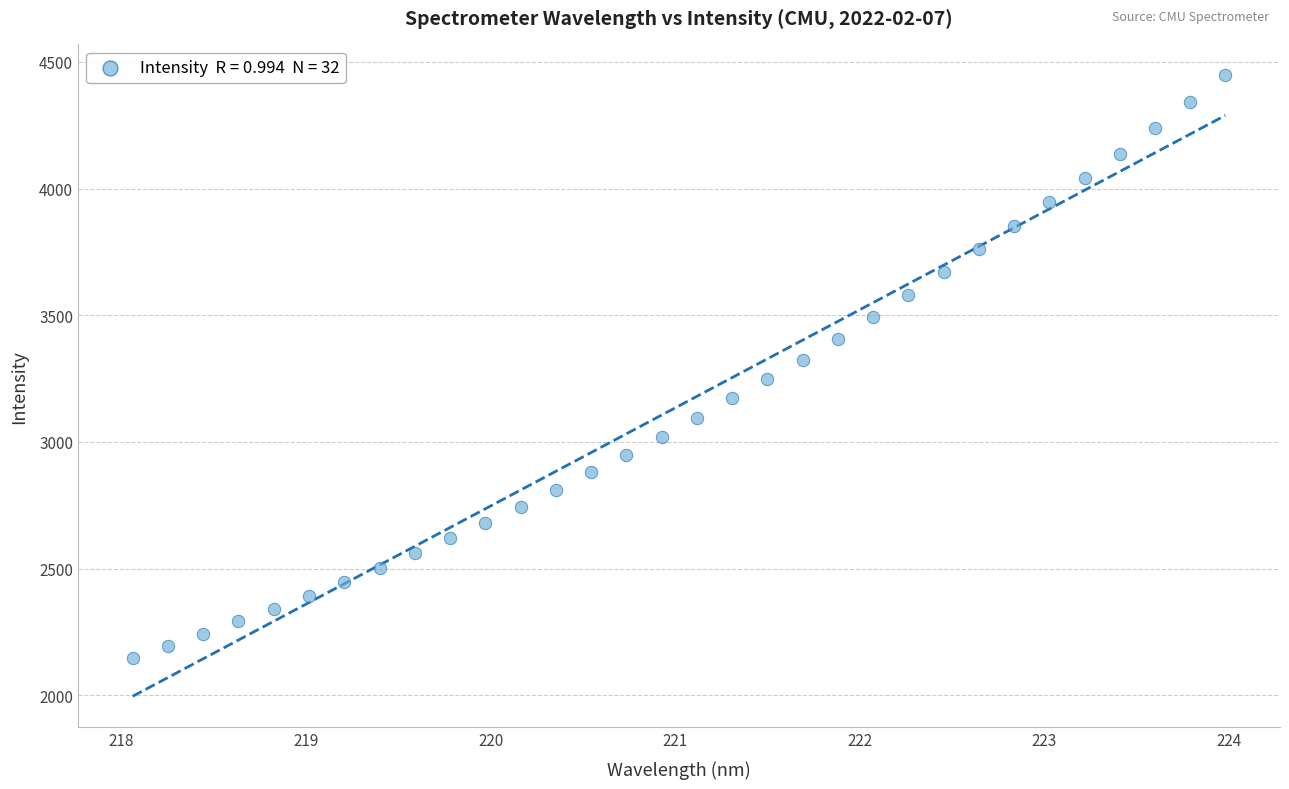

What is the range of X values (max minus min)?

5.9